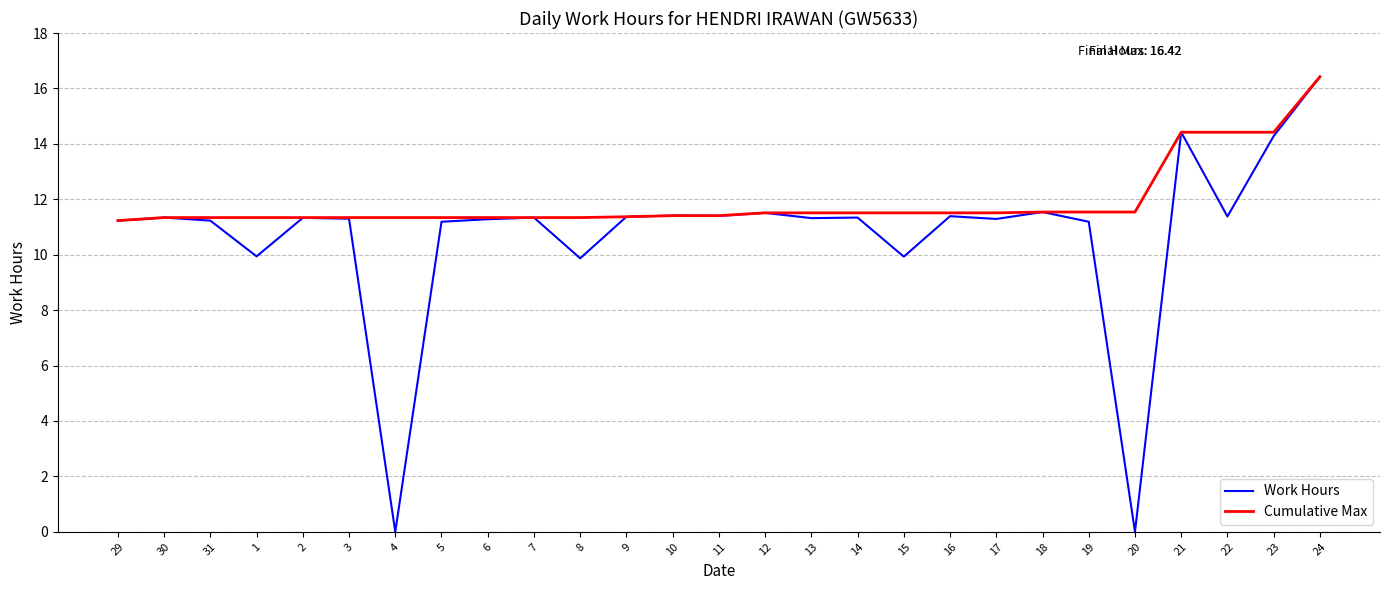

What is the minimum value for Cumulative Max?

11.2